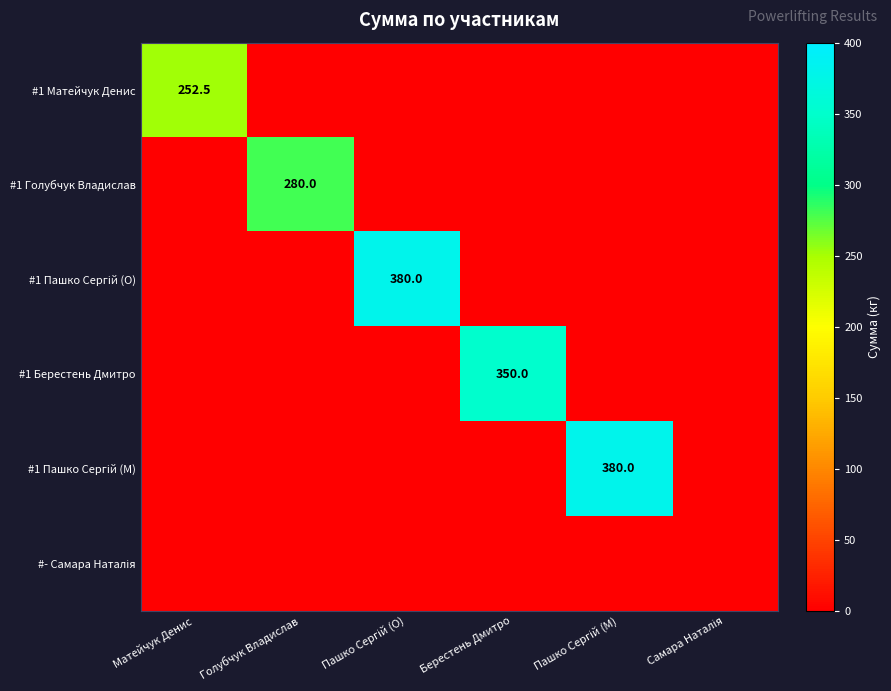

How many data points does each series have?

6